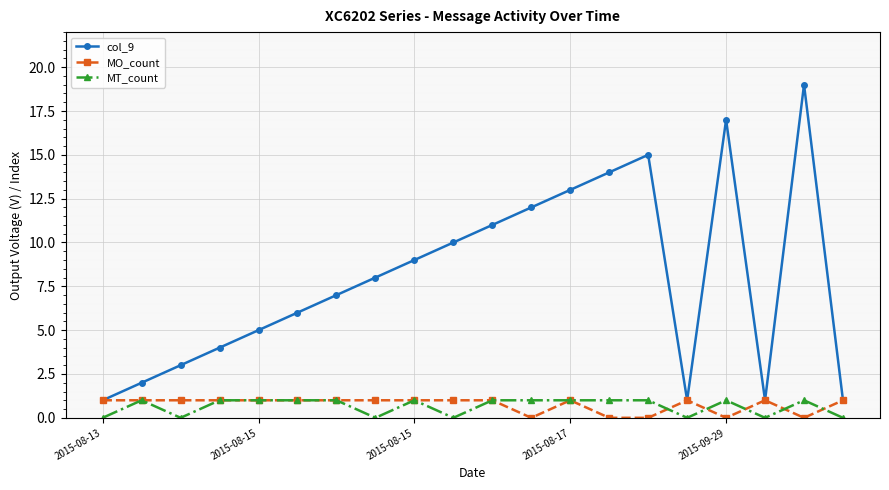

Which series has the widest spread of values?

col_9